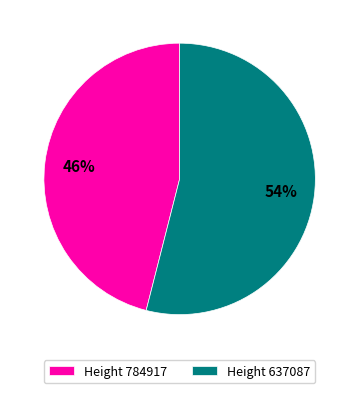

Which category has the biggest portion of the pie?

Height 637087